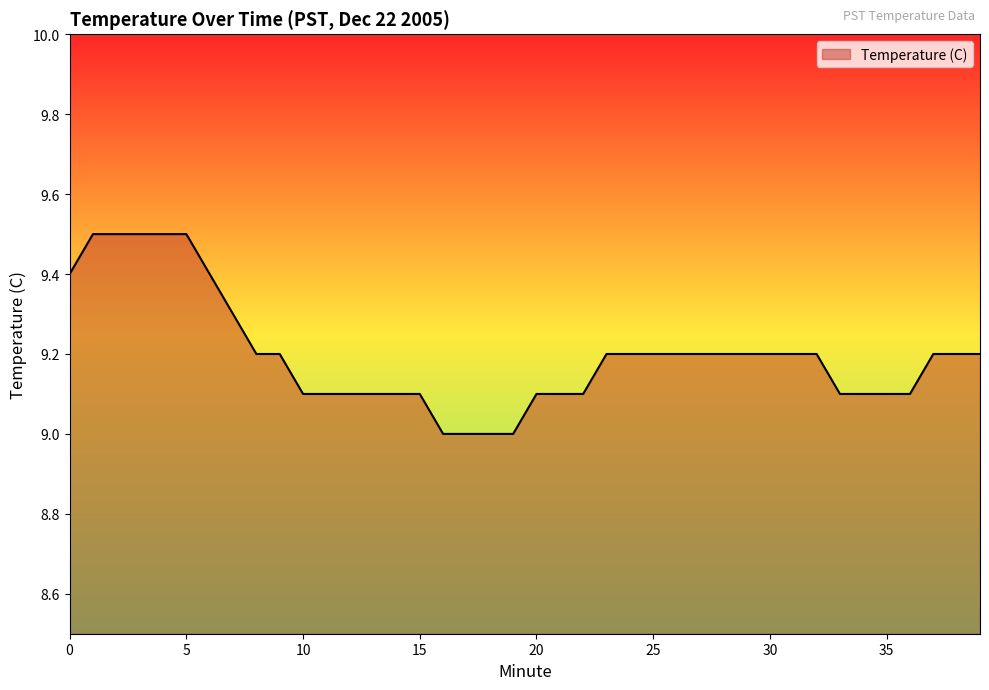

How many lines are shown in the chart?

1